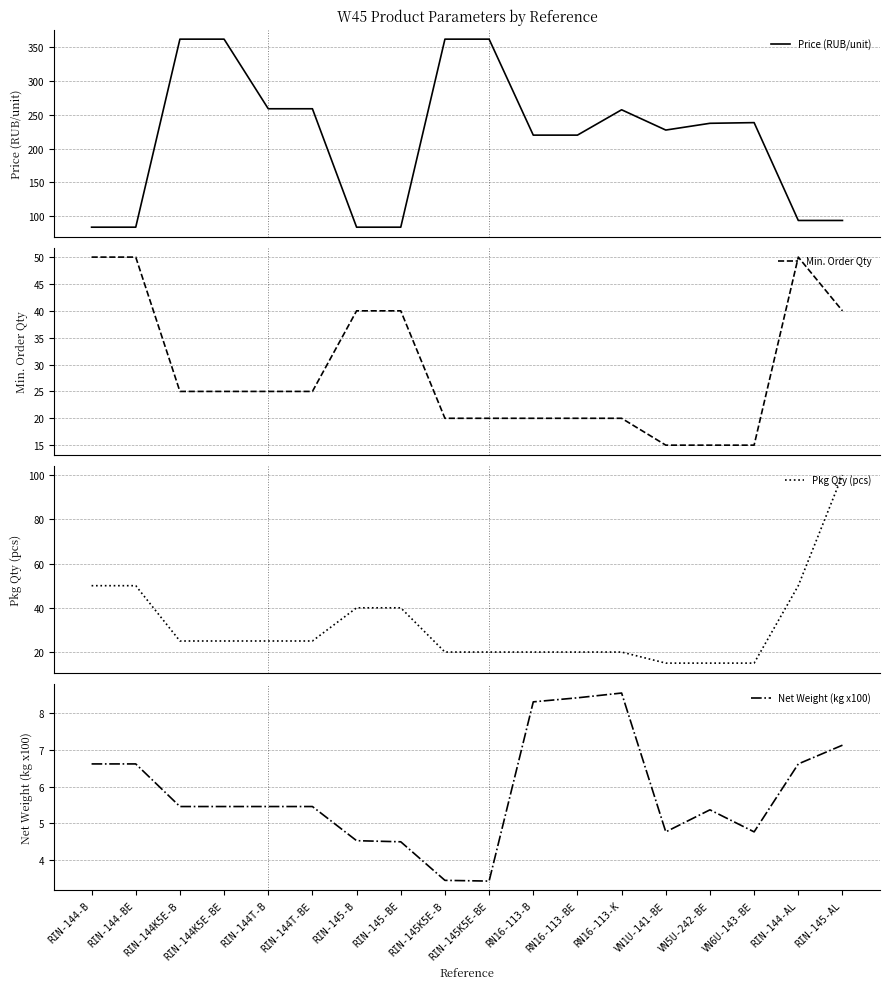

How many lines are shown in the chart?

4